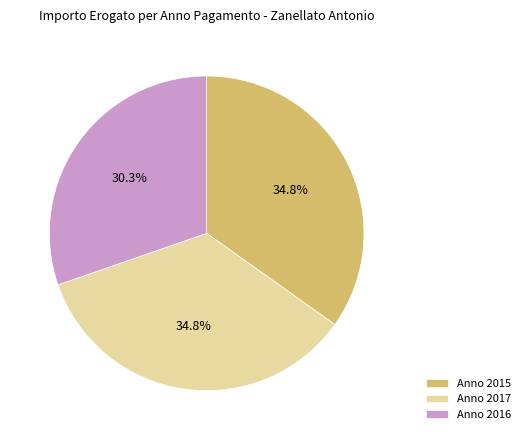

Do Anno 2016 and Anno 2015 together represent more than half of the pie?

Yes